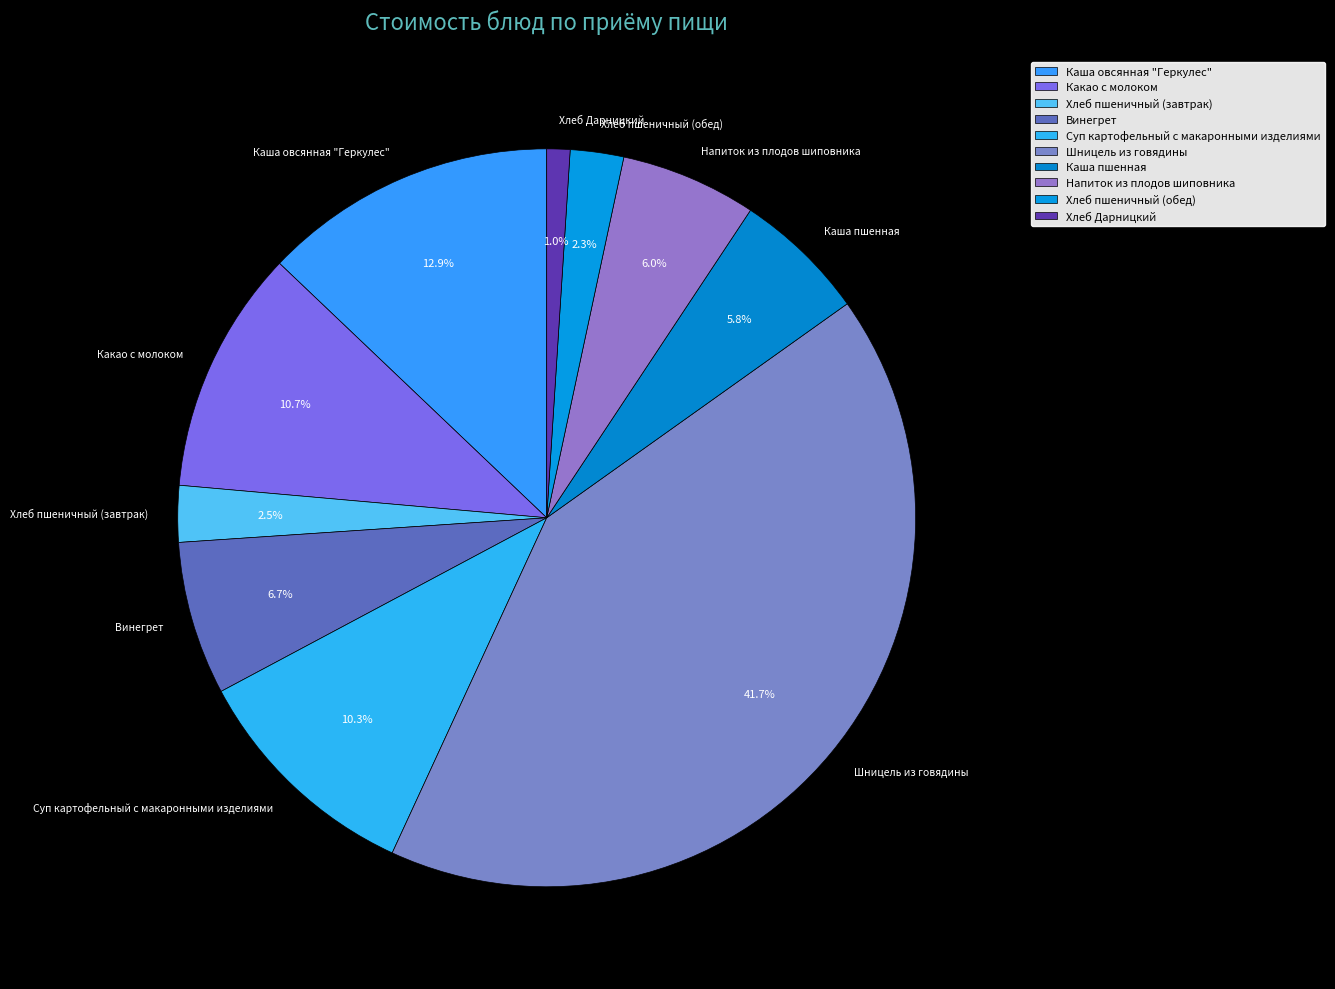

Is there any slice that represents more than half of the pie?

No